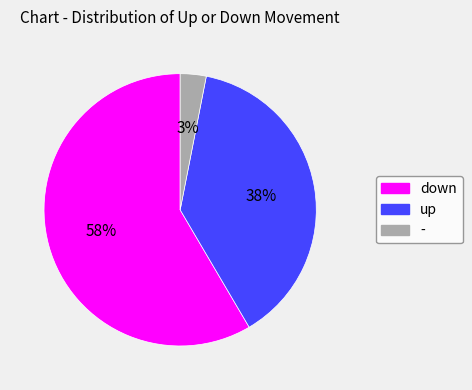

What percentage is the up slice, to the nearest percent?

38%